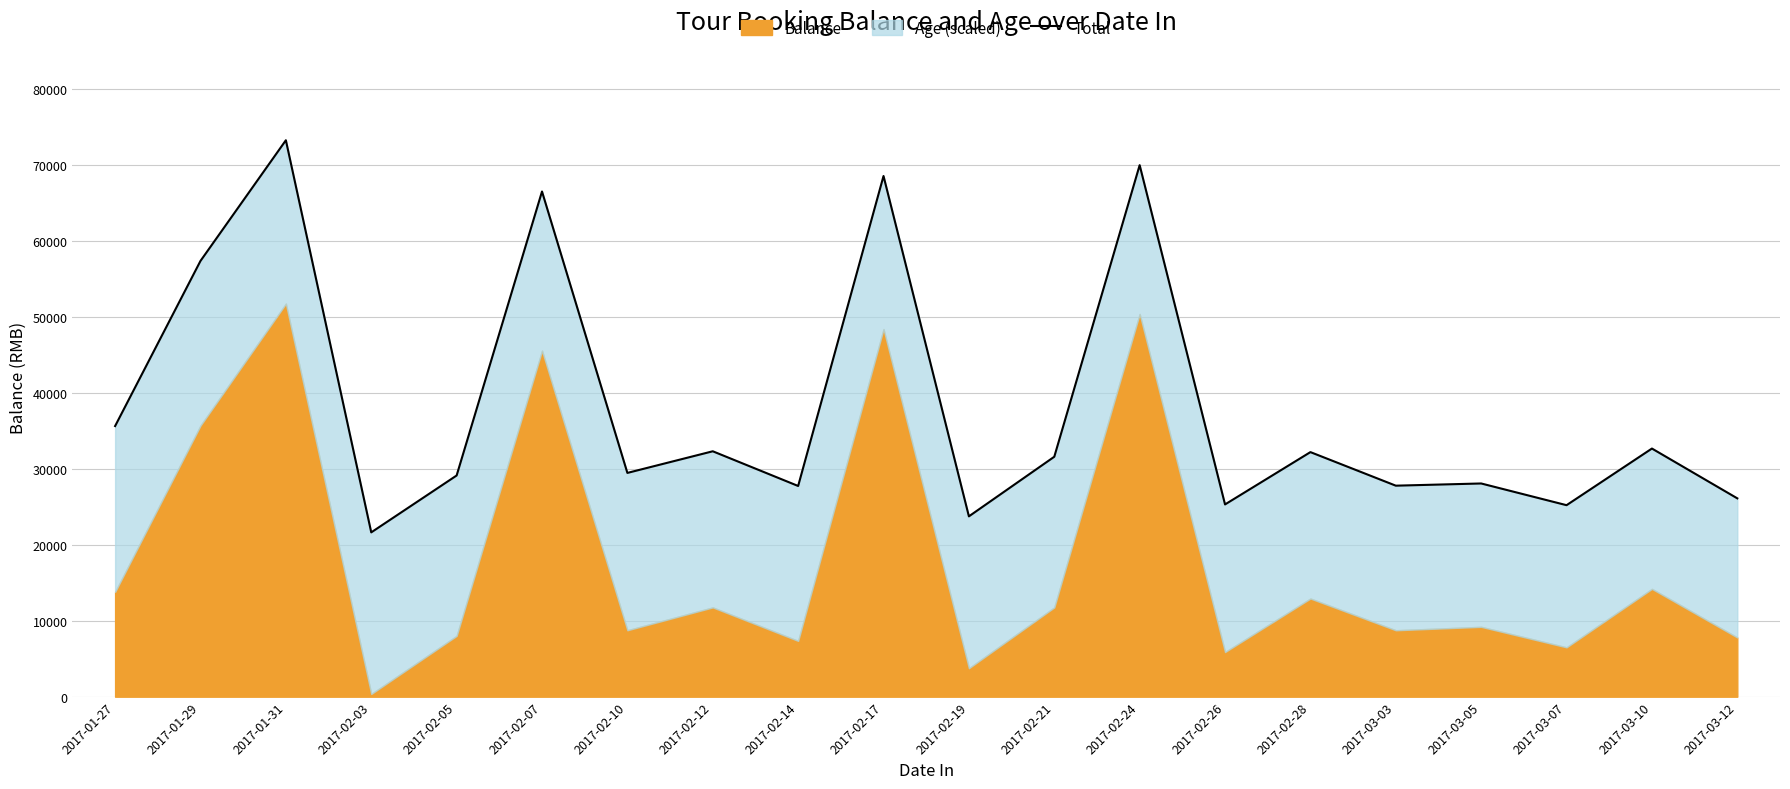

Does the chart display data point markers on the line(s)?

No